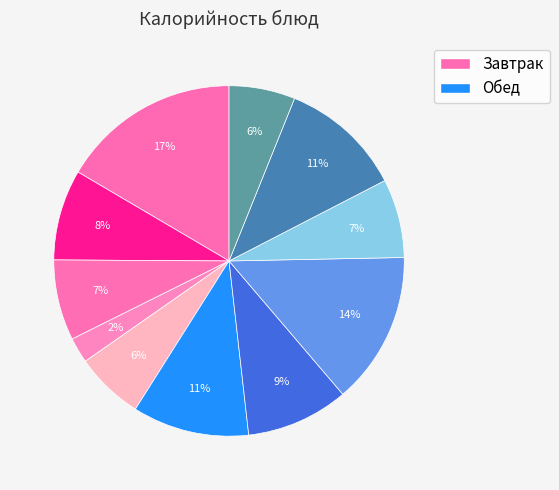

Does any single category account for the majority?

No